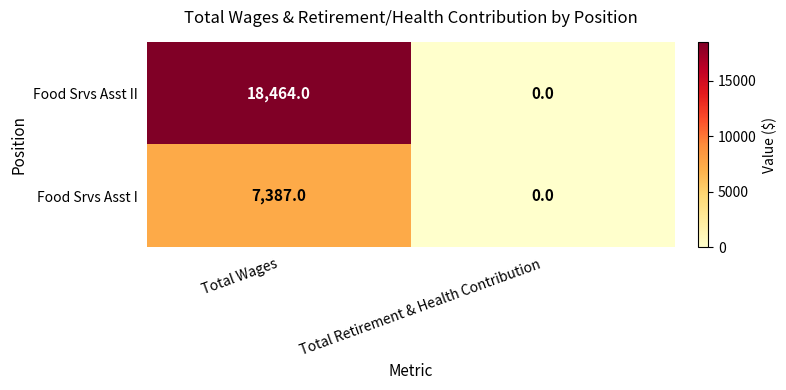

What is the difference between the maximum and minimum values in the Food Srvs Asst II series?

18464